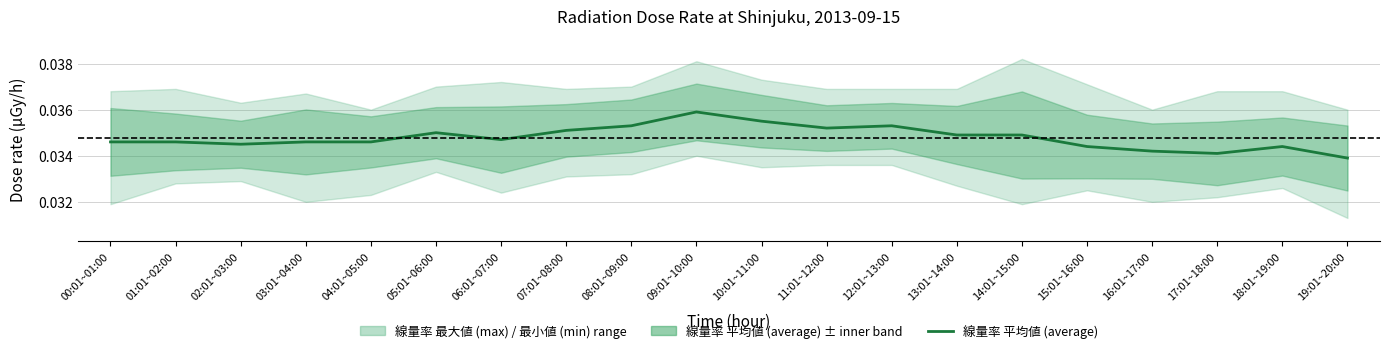

Between 15:01~16:00 and 19:01~20:00, which is larger?

15:01~16:00